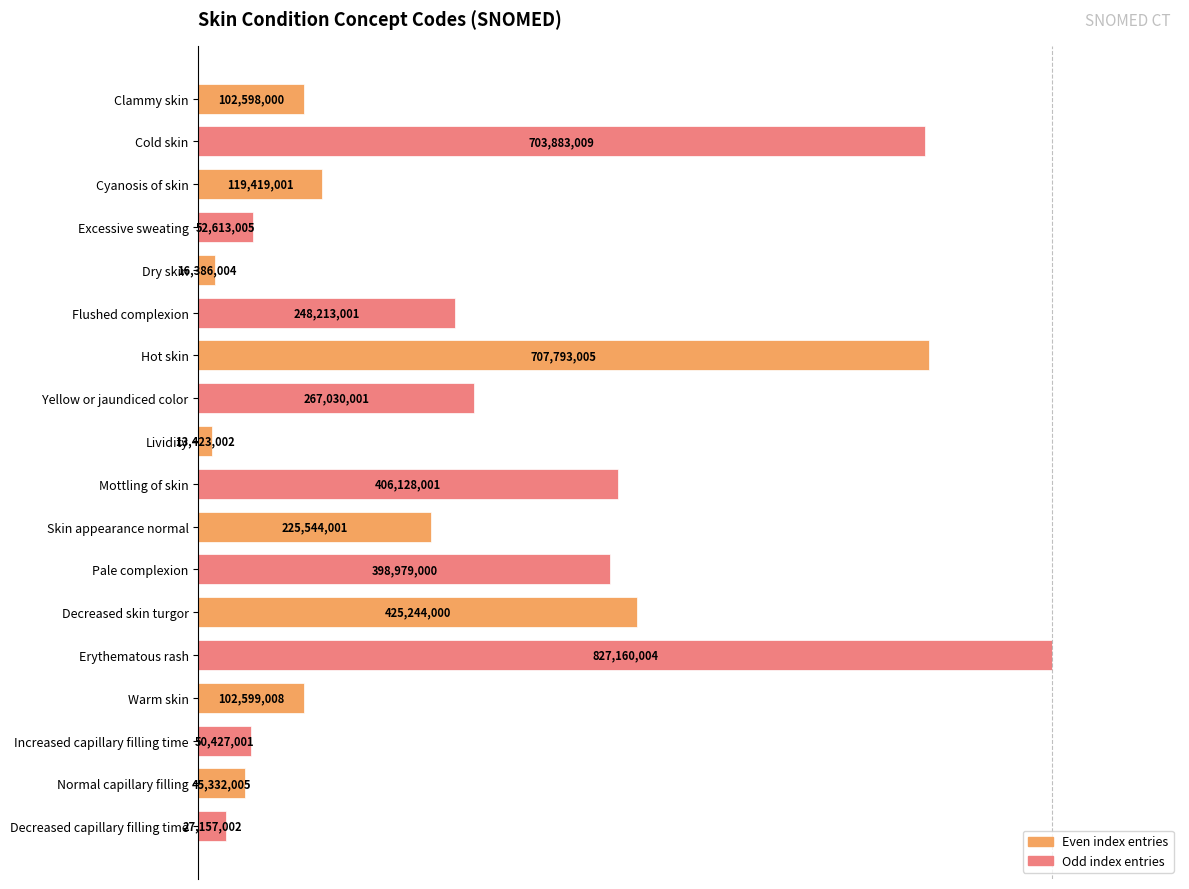

Rank the categories by value from highest to lowest.

Erythematous rash, Hot skin, Cold skin, Decreased skin turgor, Mottling of skin, Pale complexion, Yellow or jaundiced color, Flushed complexion, Skin appearance normal, Cyanosis of skin, Warm skin, Clammy skin, Excessive sweating, Increased capillary filling time, Normal capillary filling, Decreased capillary filling time, Dry skin, Lividity